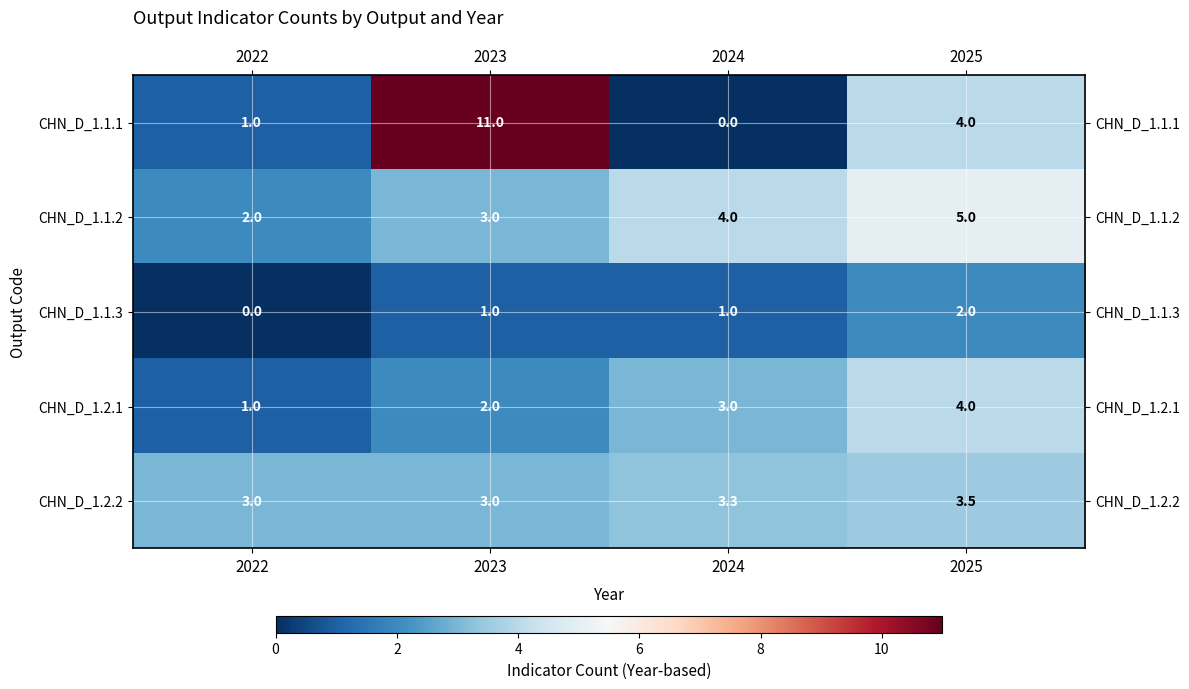

At 2024, list the series in order from largest to smallest.

CHN_D_1.1.2, CHN_D_1.2.2, CHN_D_1.2.1, CHN_D_1.1.3, CHN_D_1.1.1